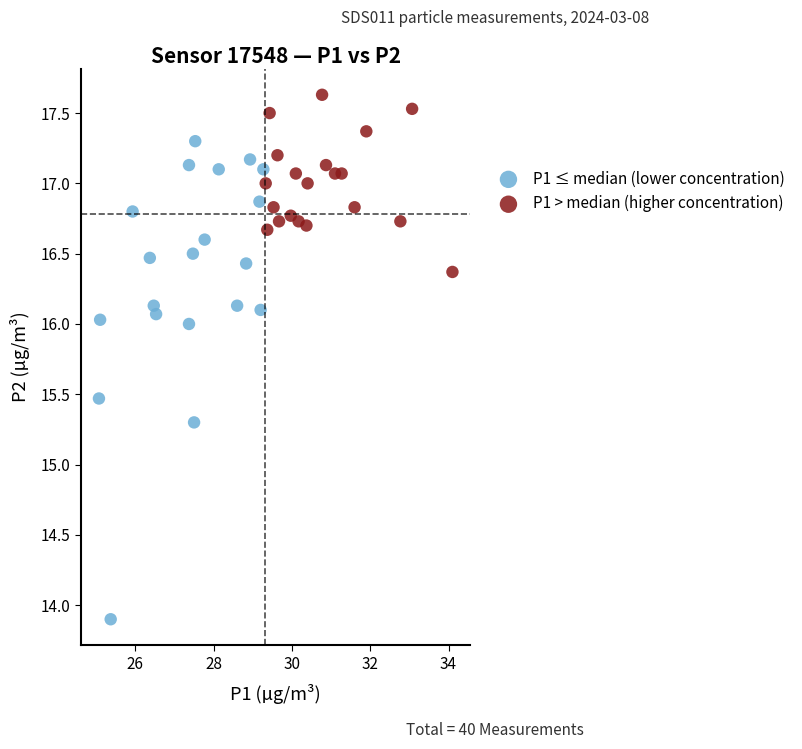

Which series has the widest spread of Y values?

P1 ≤ median (lower concentration)